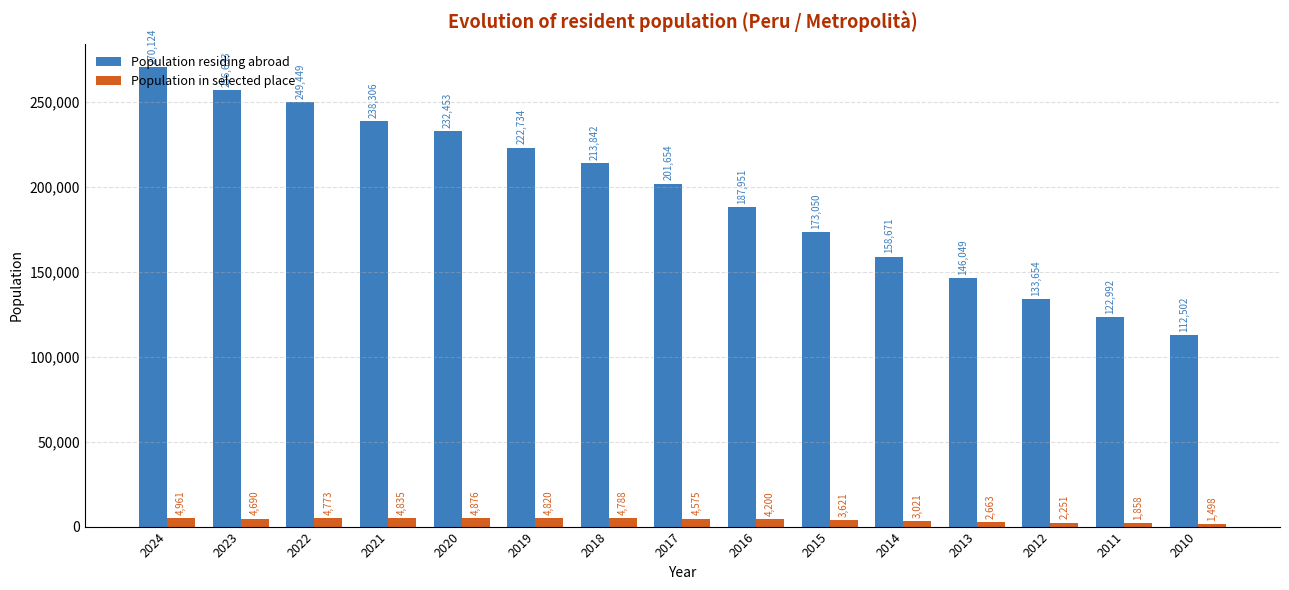

What is the smallest value displayed?

1498